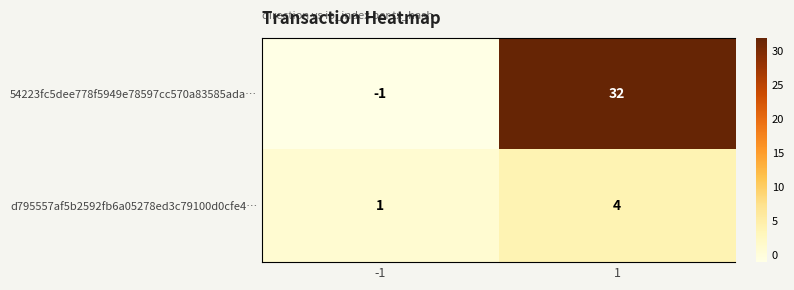

The d795557af5b2592fb6a05278ed3c79100d0cfe4… series shows 1 at 1. True or false?

False